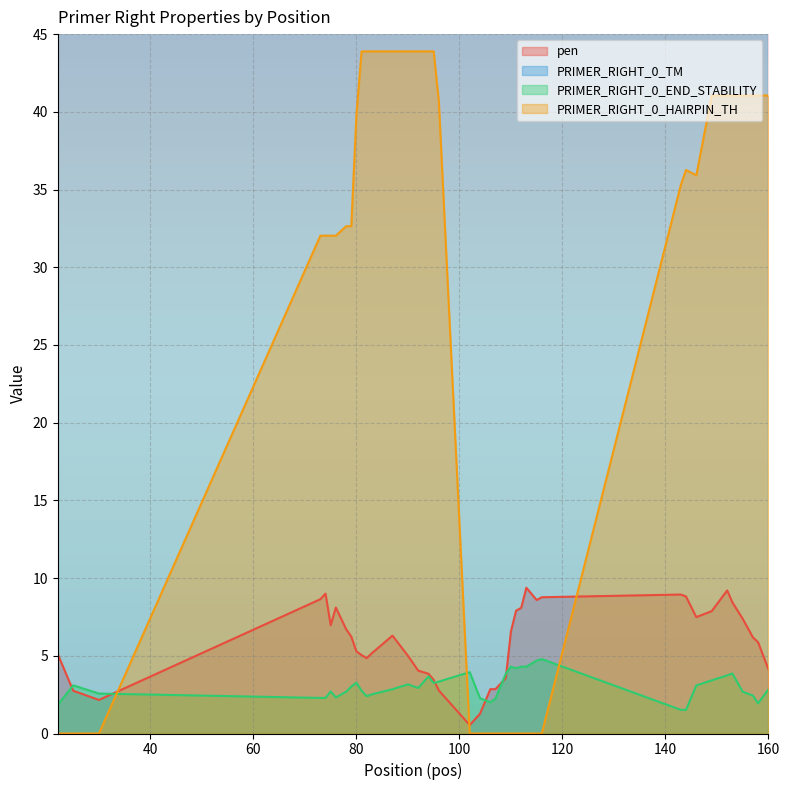

What is the maximum value for PRIMER_RIGHT_0_TM?

60.3